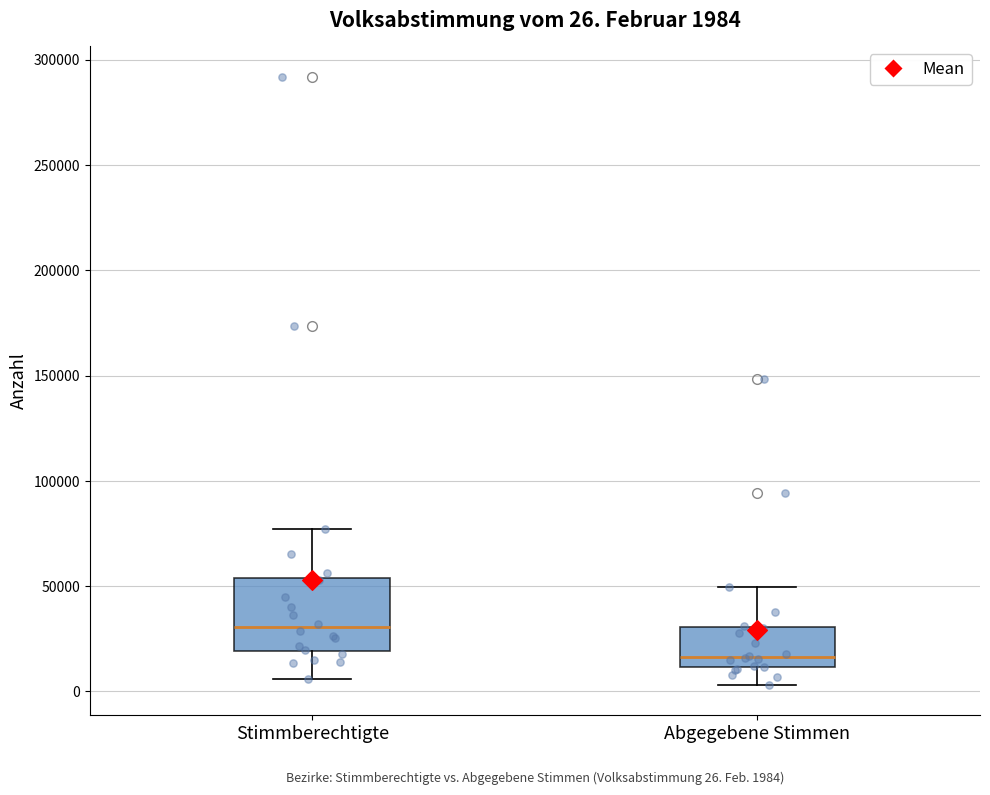

Comparing the boxes themselves (not the whiskers), which one is the tallest?

Stimmberechtigte